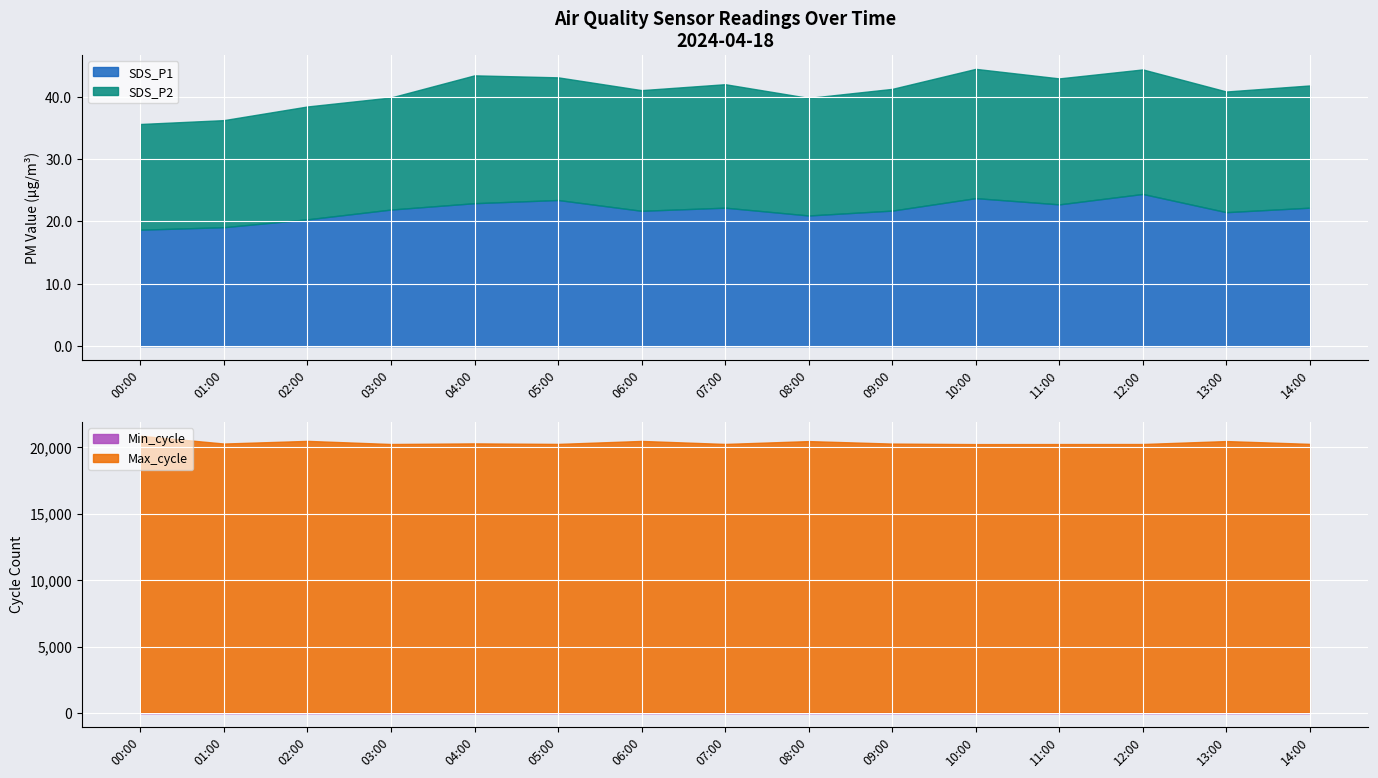

At which label does Max_cycle reach its peak?

00:00